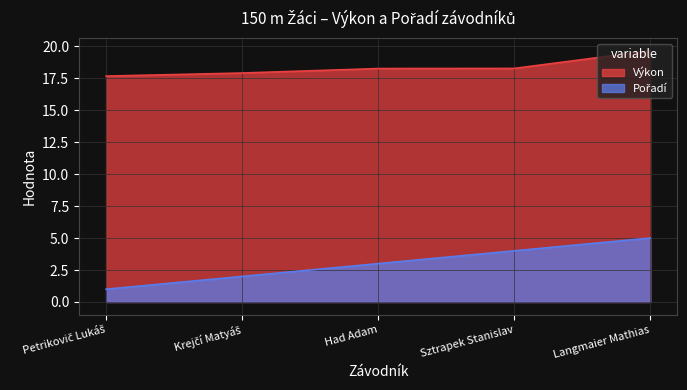

True or false: Výkon and Pořadí intersect in this chart.

False